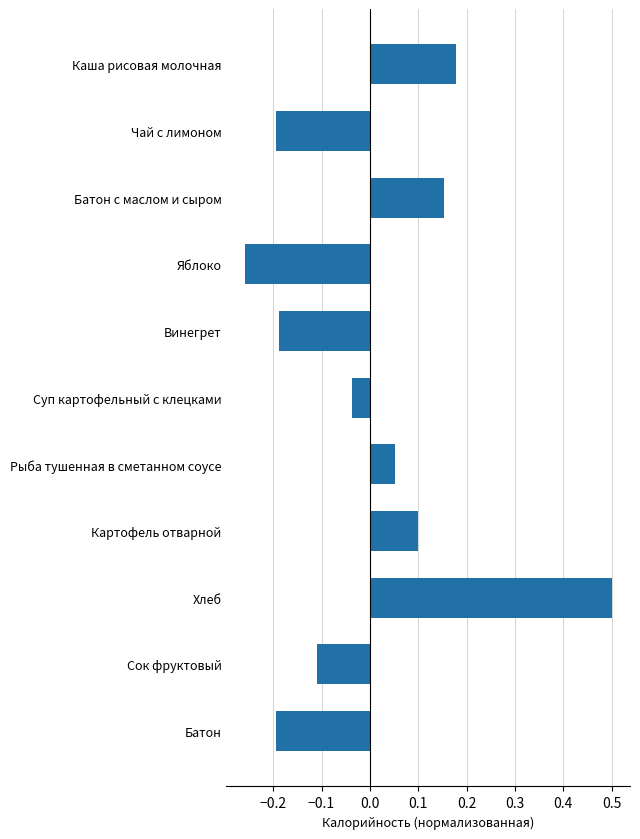

What is the label of the 11th bar from the top?

Батон